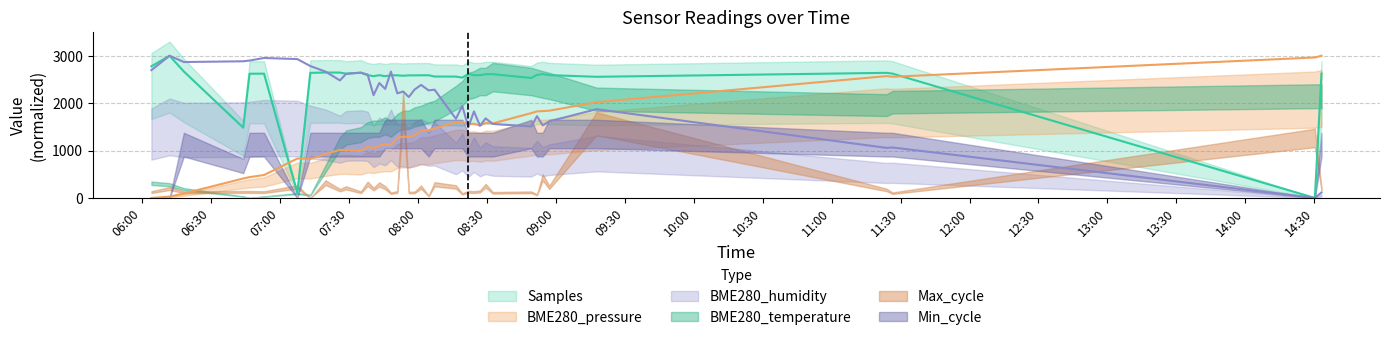

What is the difference between the maximum and second lowest values in the BME280_pressure series?

2971.0